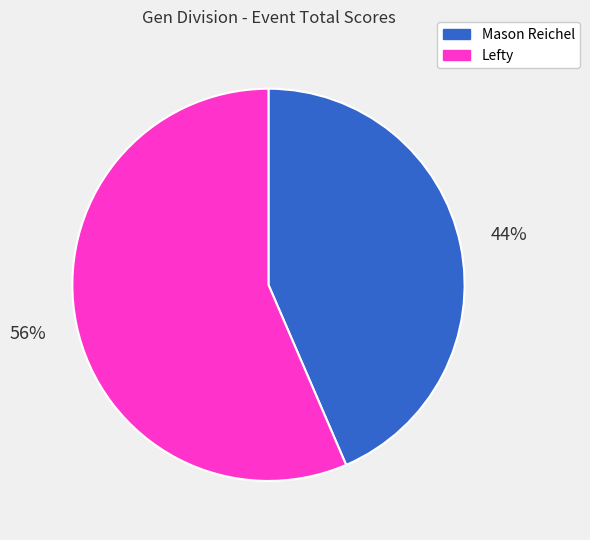

Which category has the smallest portion of the pie?

Mason Reichel